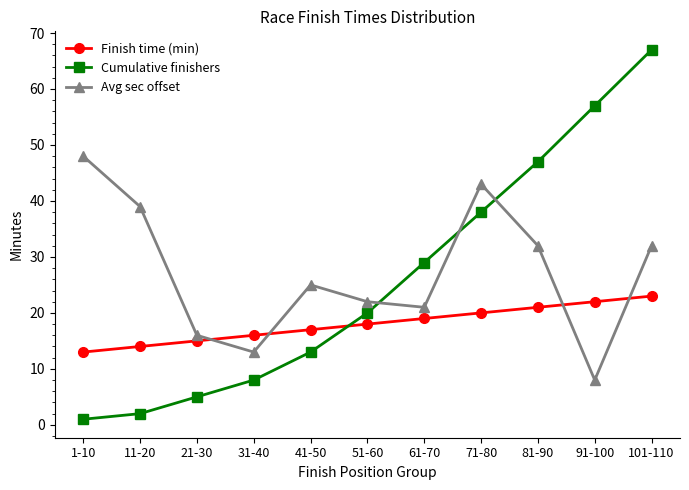

What is the value of the Cumulative finishers point at the 2nd from the left?

2